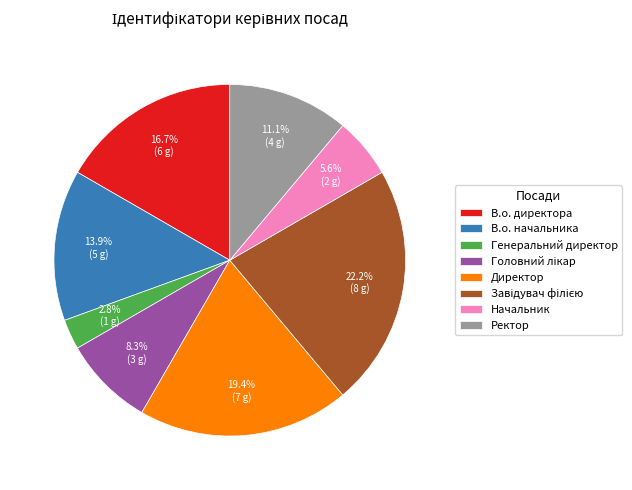

Which category has the smallest portion of the pie?

Генеральний директор